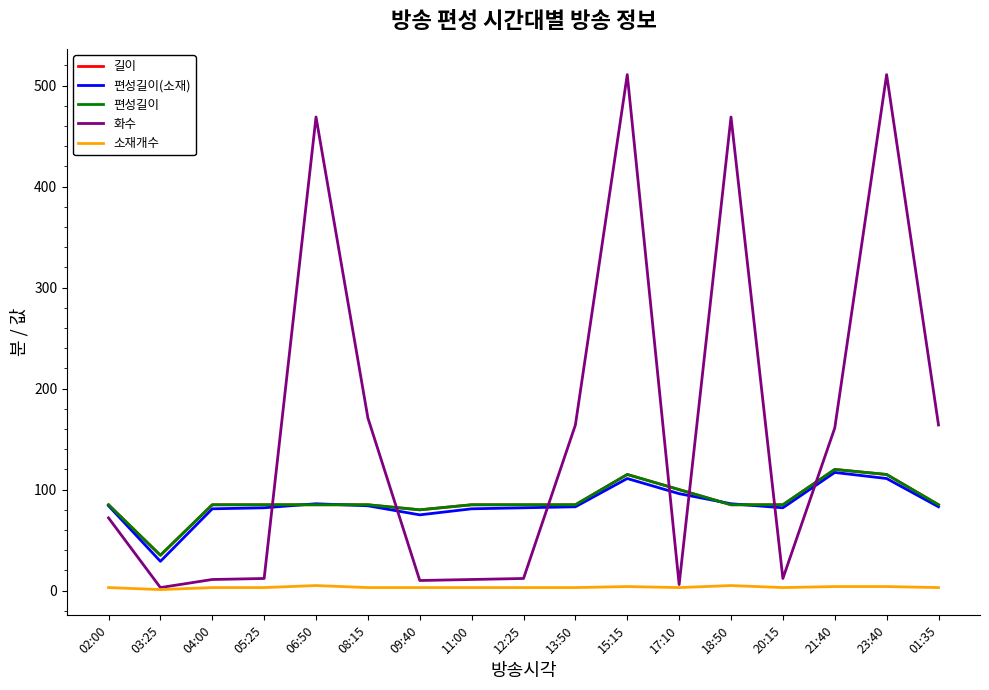

Which has a higher value, 15:15 or 05:25?

15:15